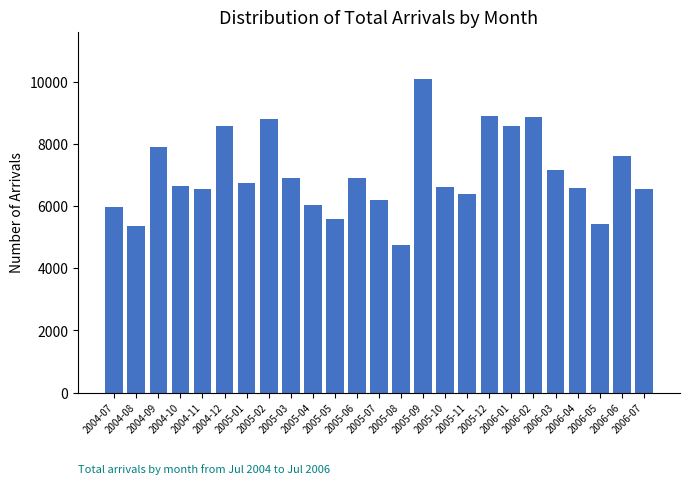

Are the bars grouped side by side (vs. stacked)?

No